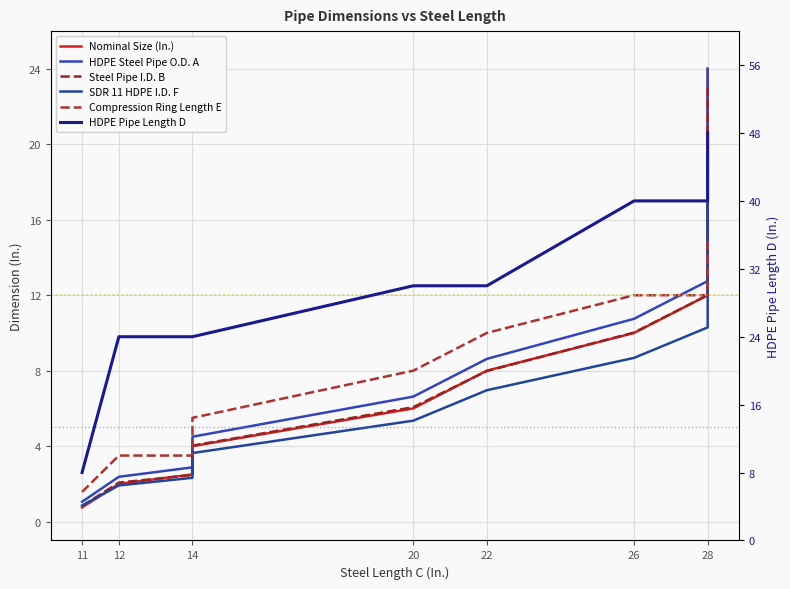

The Steel Pipe I.D. B series shows 3.9 at 20. True or false?

False